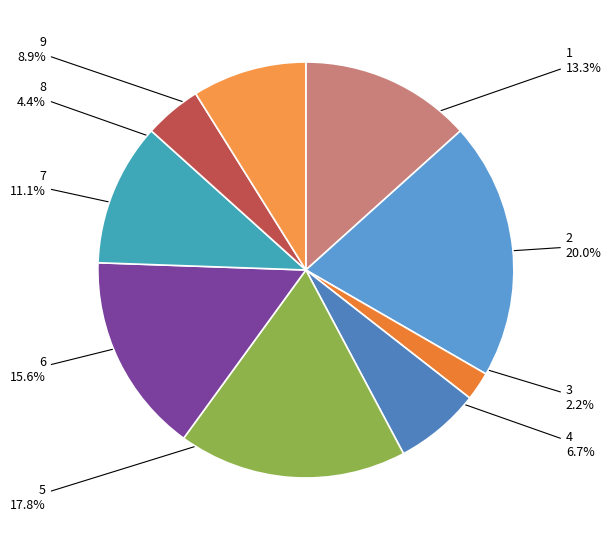

Which has a higher value, 3 or 1?

1